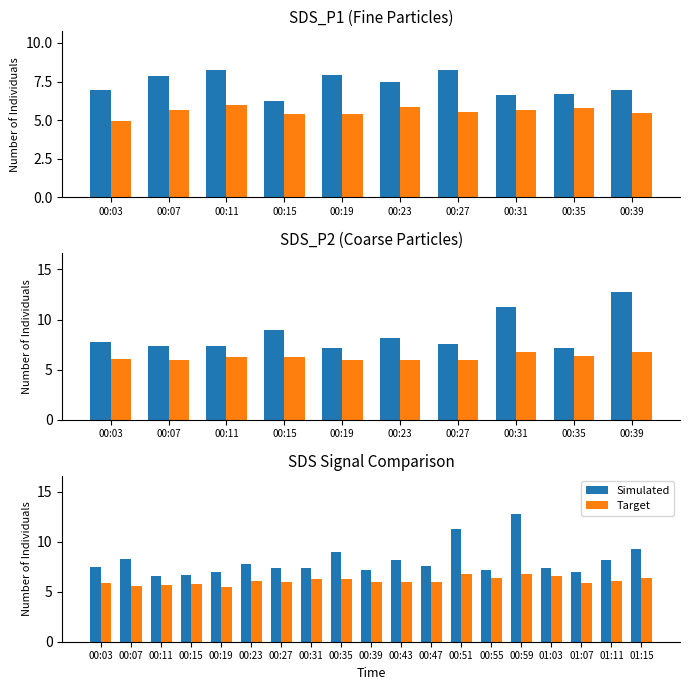

How many categories are shown in the chart?

19